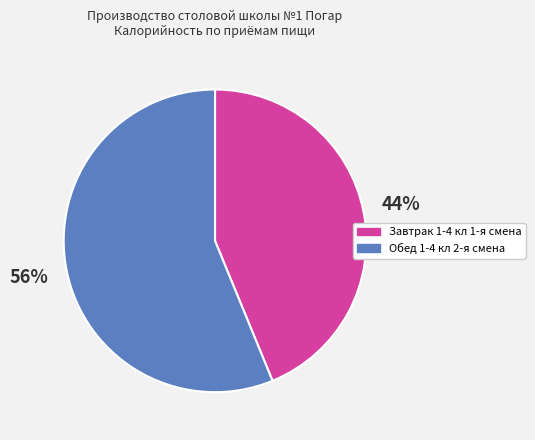

Which slice is the smallest?

Завтрак 1-4 кл 1-я смена